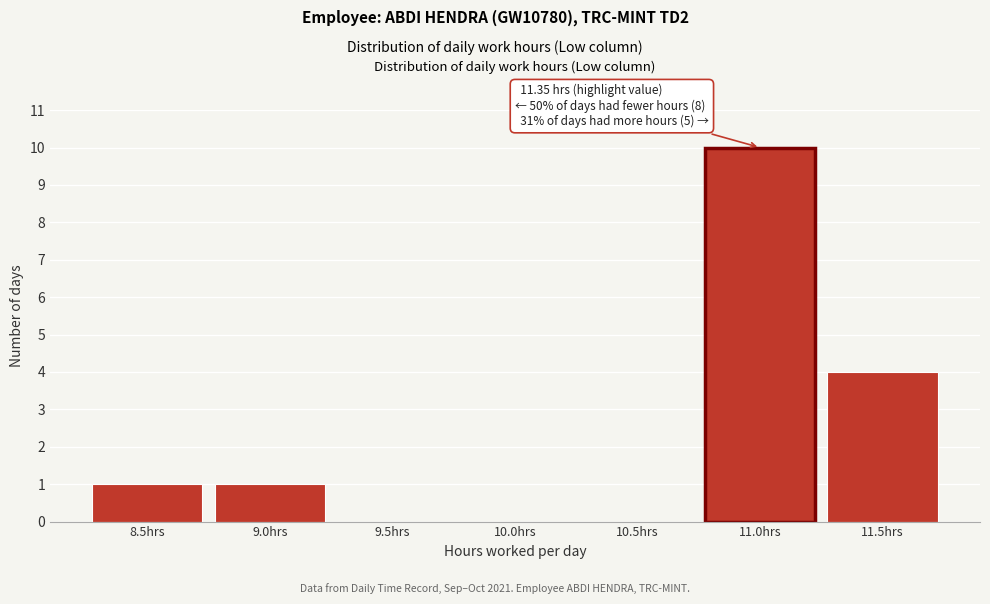

Reading right to left, list all the values displayed in this chart.

11.5hrs=4	11.0hrs=10	10.5hrs=0	10.0hrs=0	9.5hrs=0	9.0hrs=1	8.5hrs=1